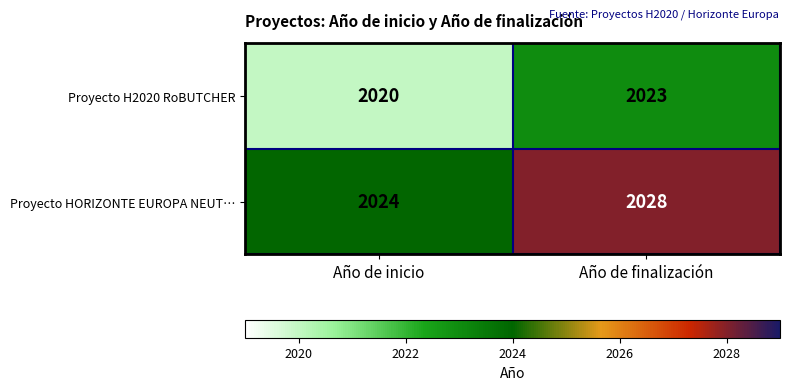

What is the maximum value shown in the chart?

2028